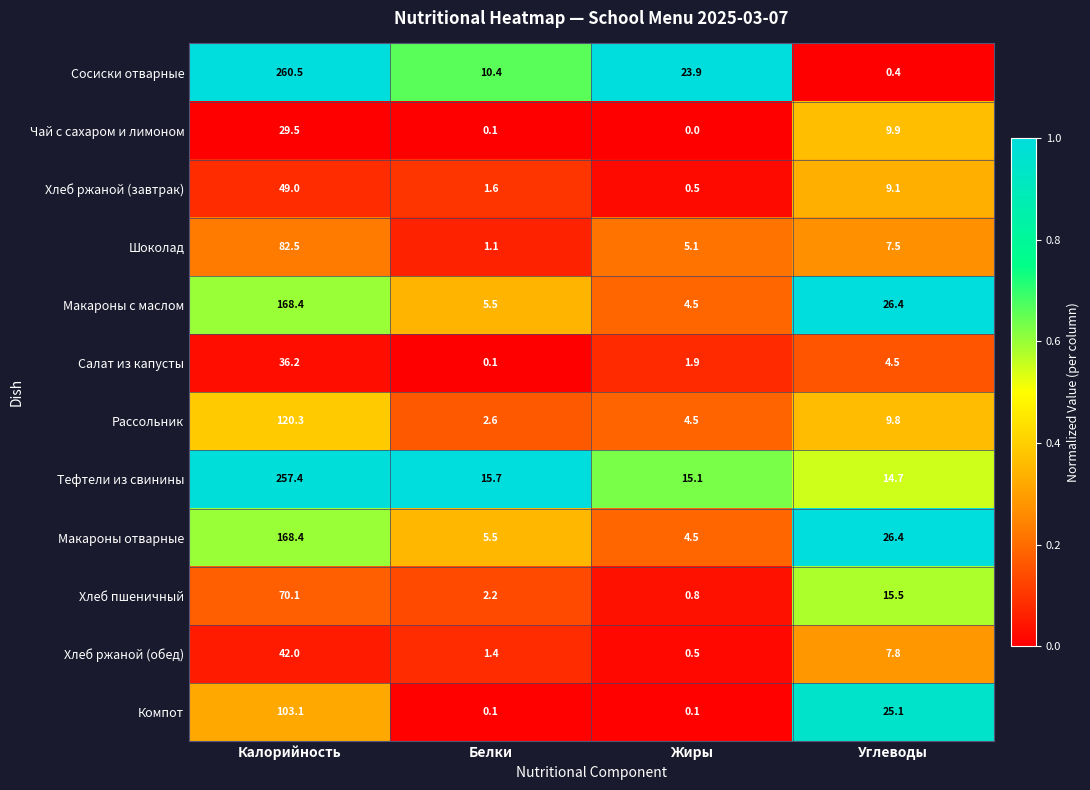

Which category has the highest value across all series?

Калорийность